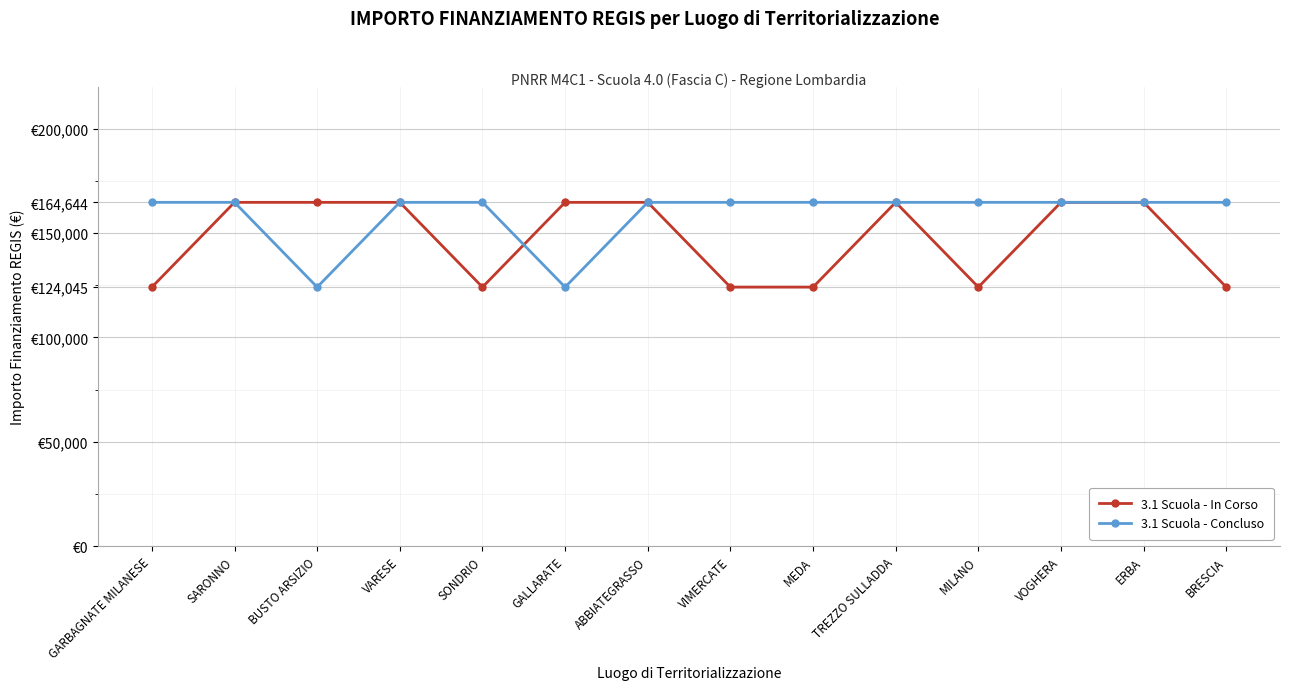

What are all the series names shown in the legend?

3.1 Scuola - In Corso, 3.1 Scuola - Concluso